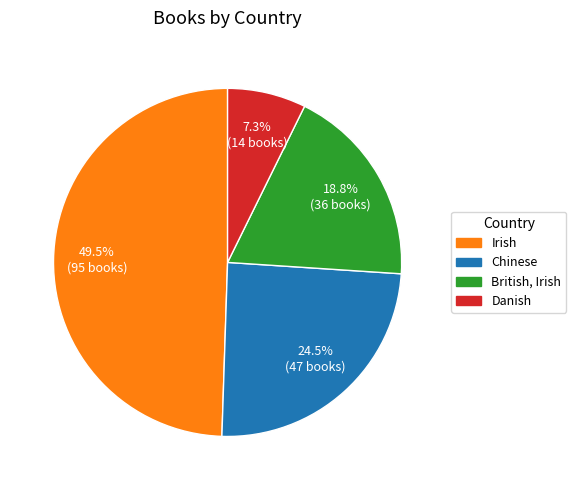

To the nearest percent, what is the average slice percentage?

25%